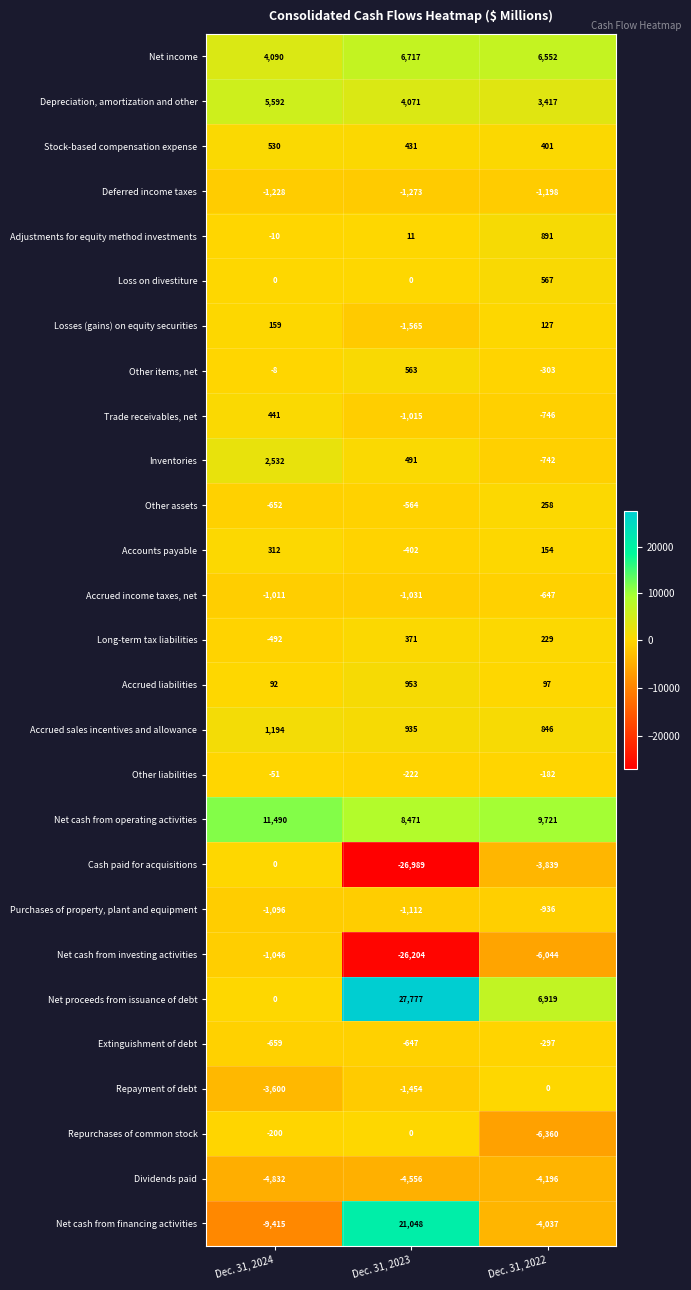

At which label is Other items, net closest to 130?

Dec. 31, 2024